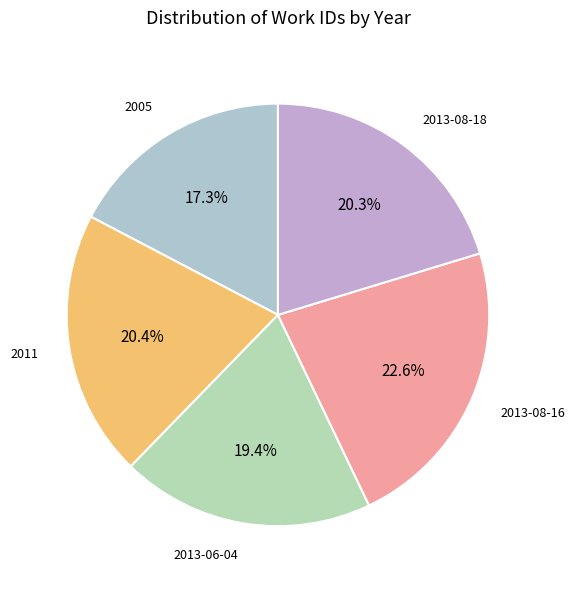

How many segments does this pie chart have?

5